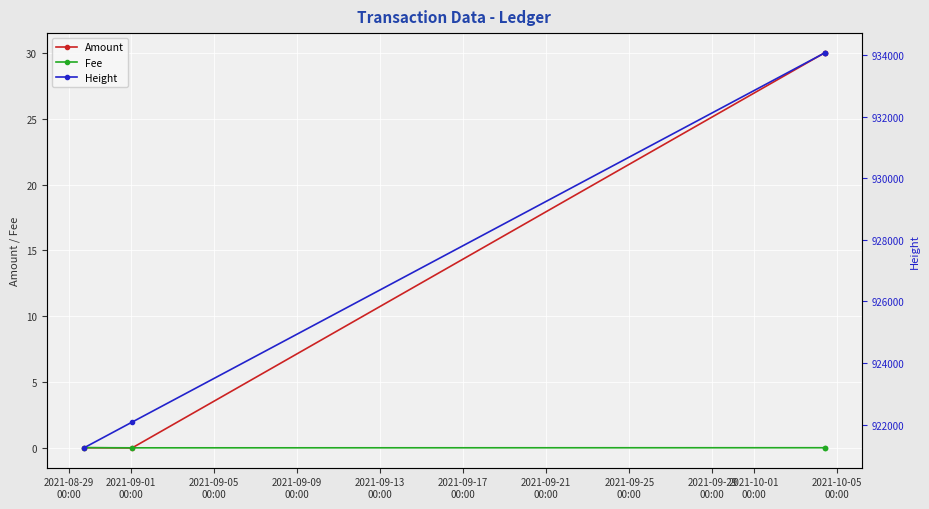

What is the maximum value for Amount?

30.0